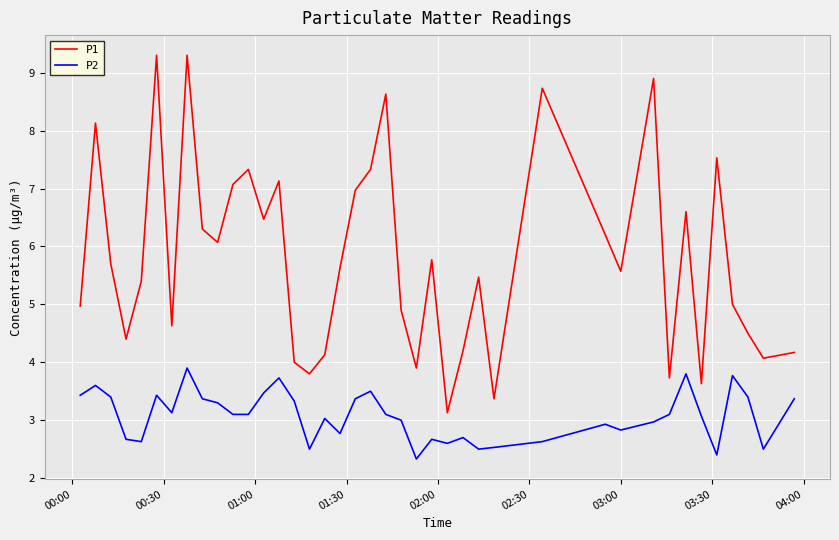

Which series has the largest range (max minus min)?

P1